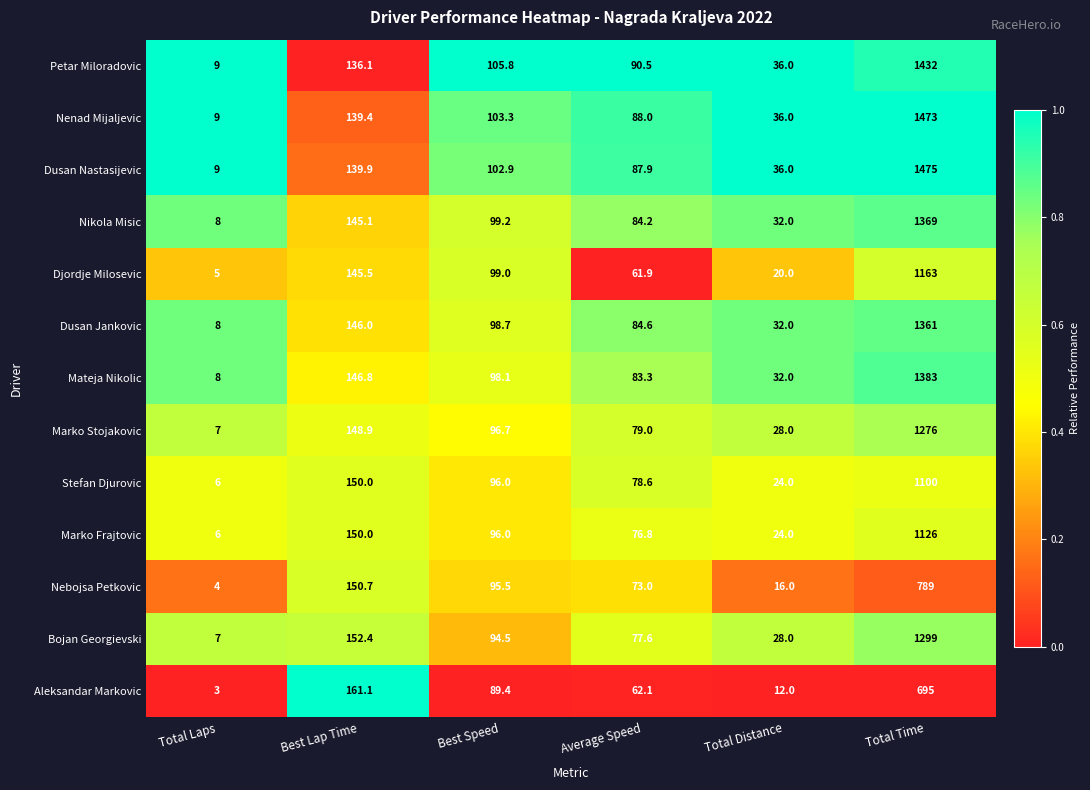

The value of Bojan Georgievski at Average Speed is 77.6. True or false?

True